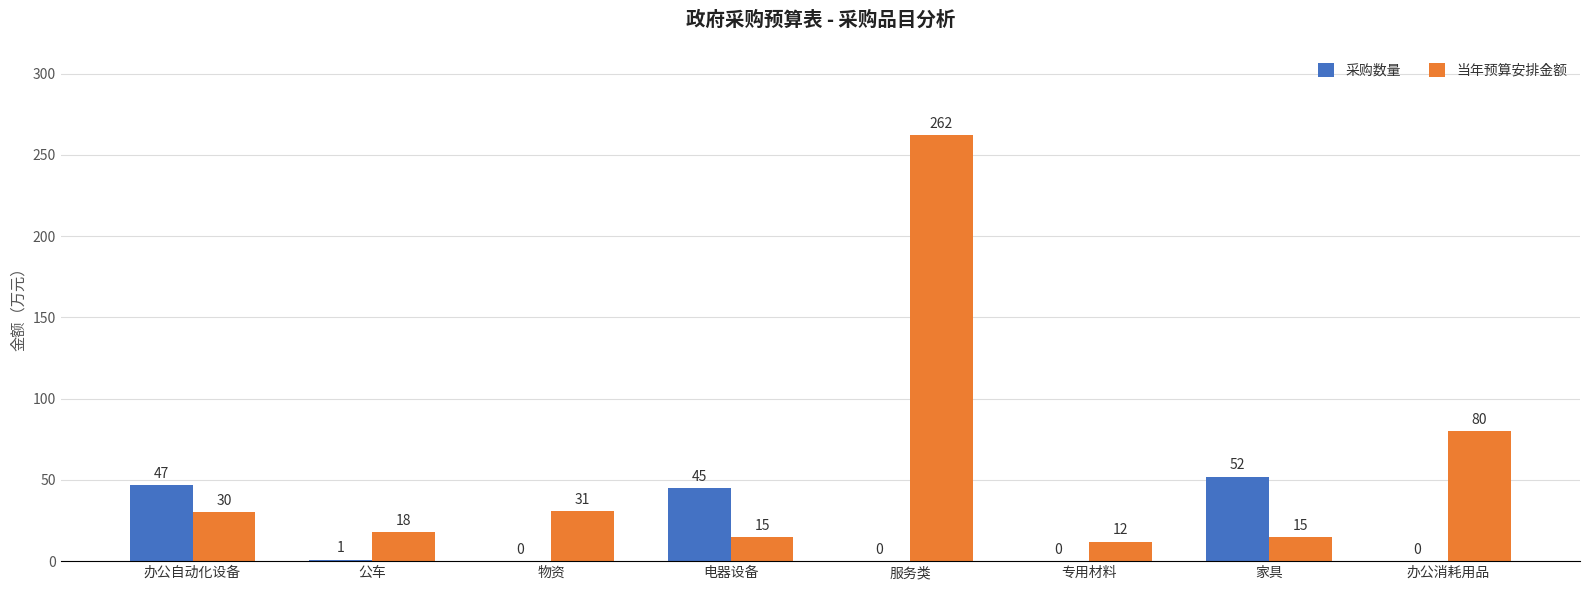

How many series are shown in this chart?

2